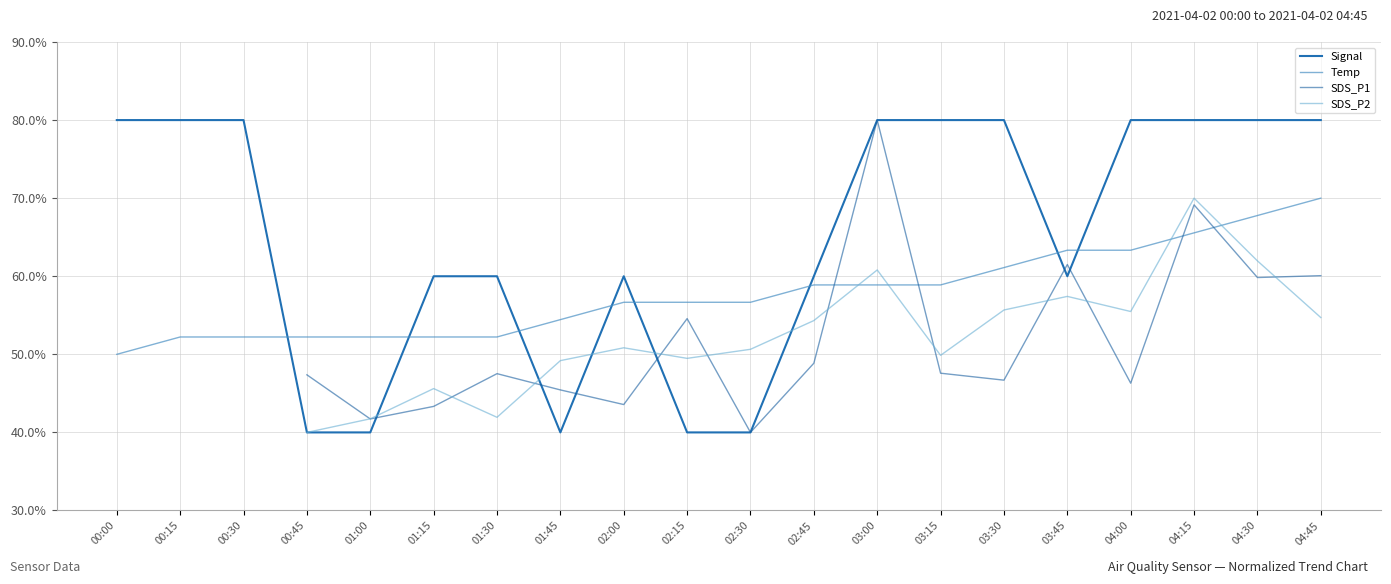

What is the difference between the maximum and minimum values in the Temp series?

20.0